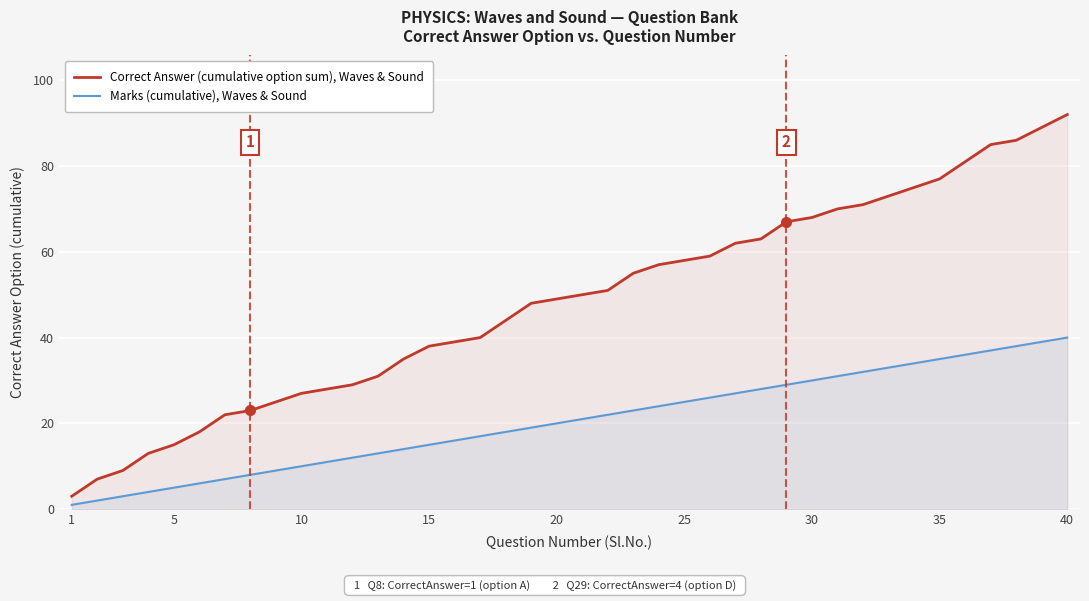

What is the difference between the maximum and minimum values in the Marks (cumulative), Waves & Sound series?

39